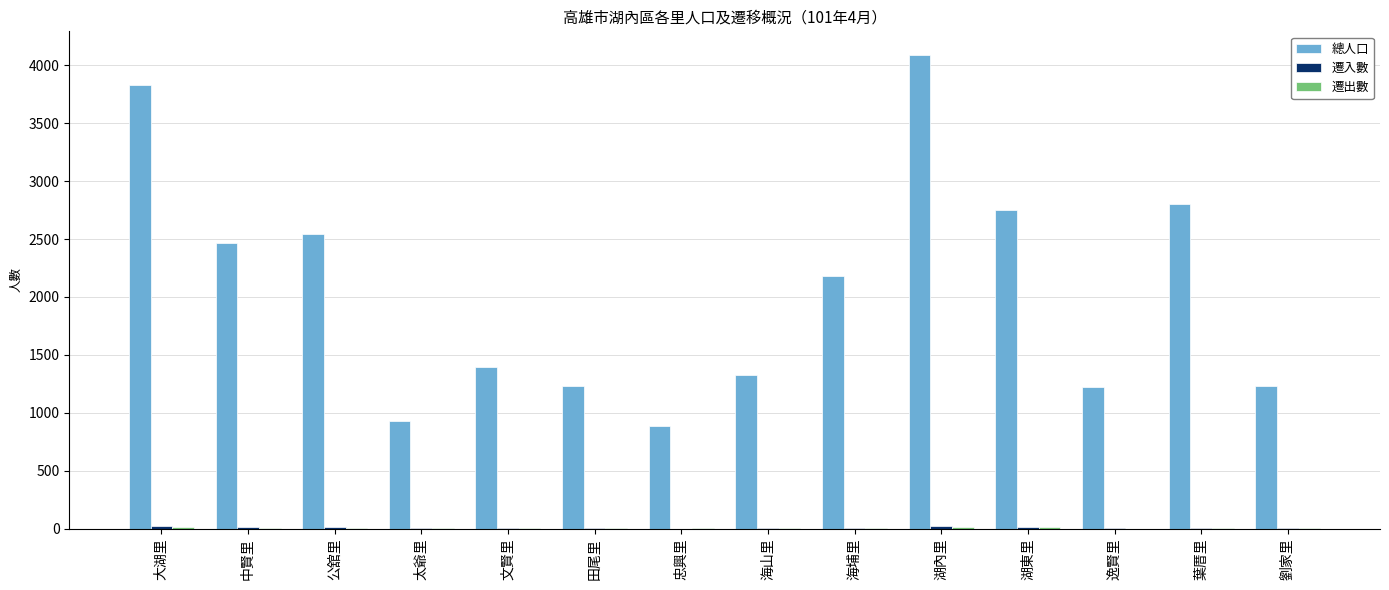

True or false: 總人口 has a value of 390 at 太爺里.

False